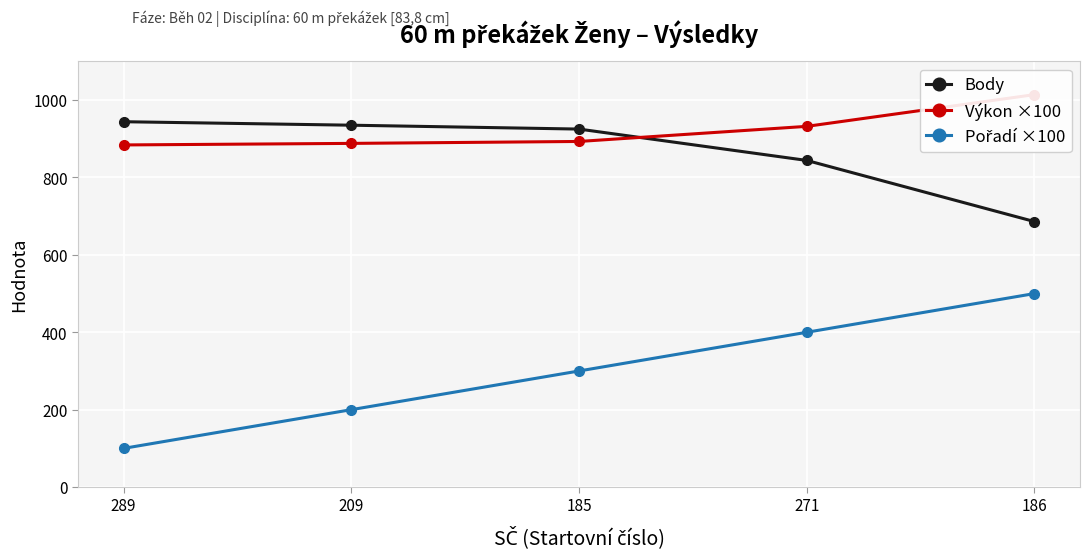

What is the difference between the second highest and second lowest values in the Pořadí ×100 series?

200.0